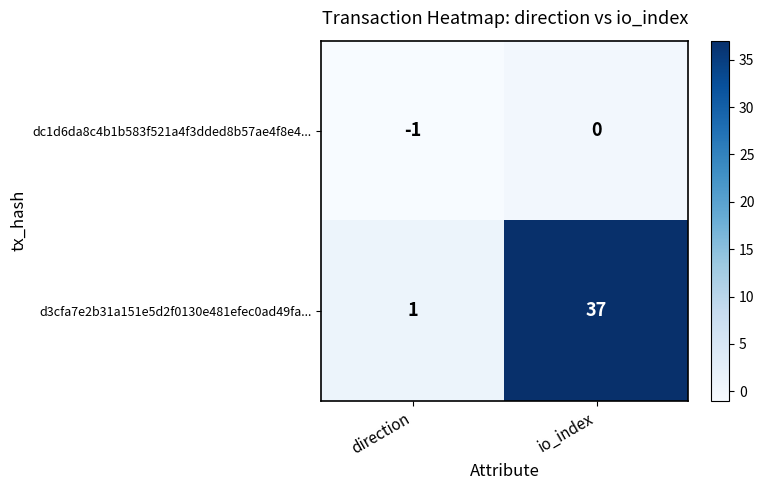

What is the spread (max minus min) of values at direction?

2